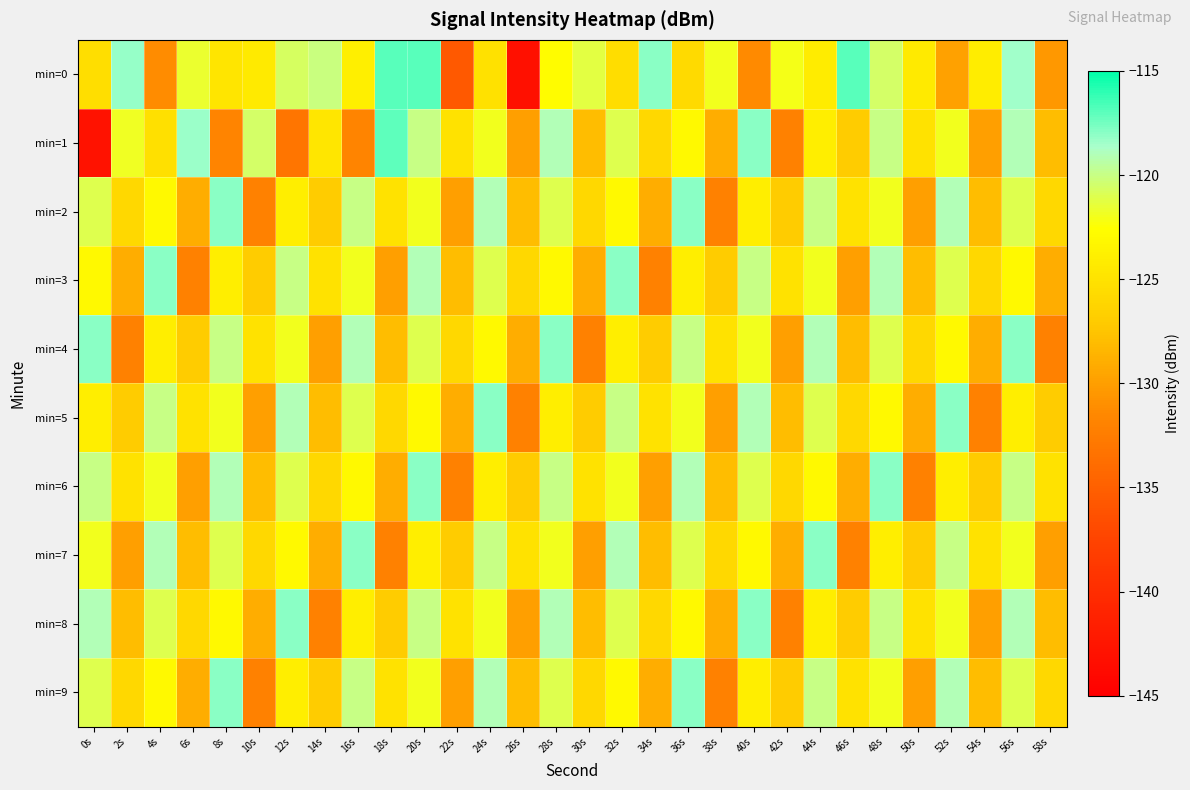

How many series are shown in this chart?

10